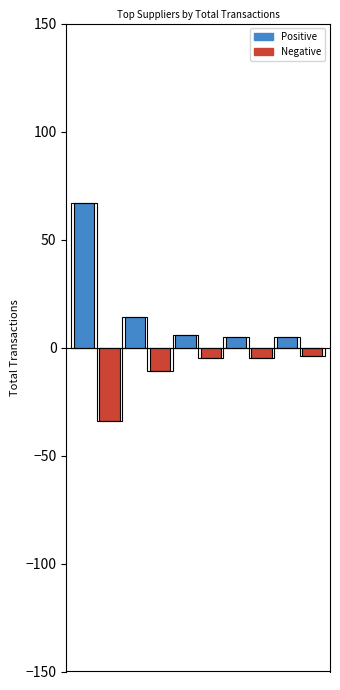

How many bars are there in total?

10